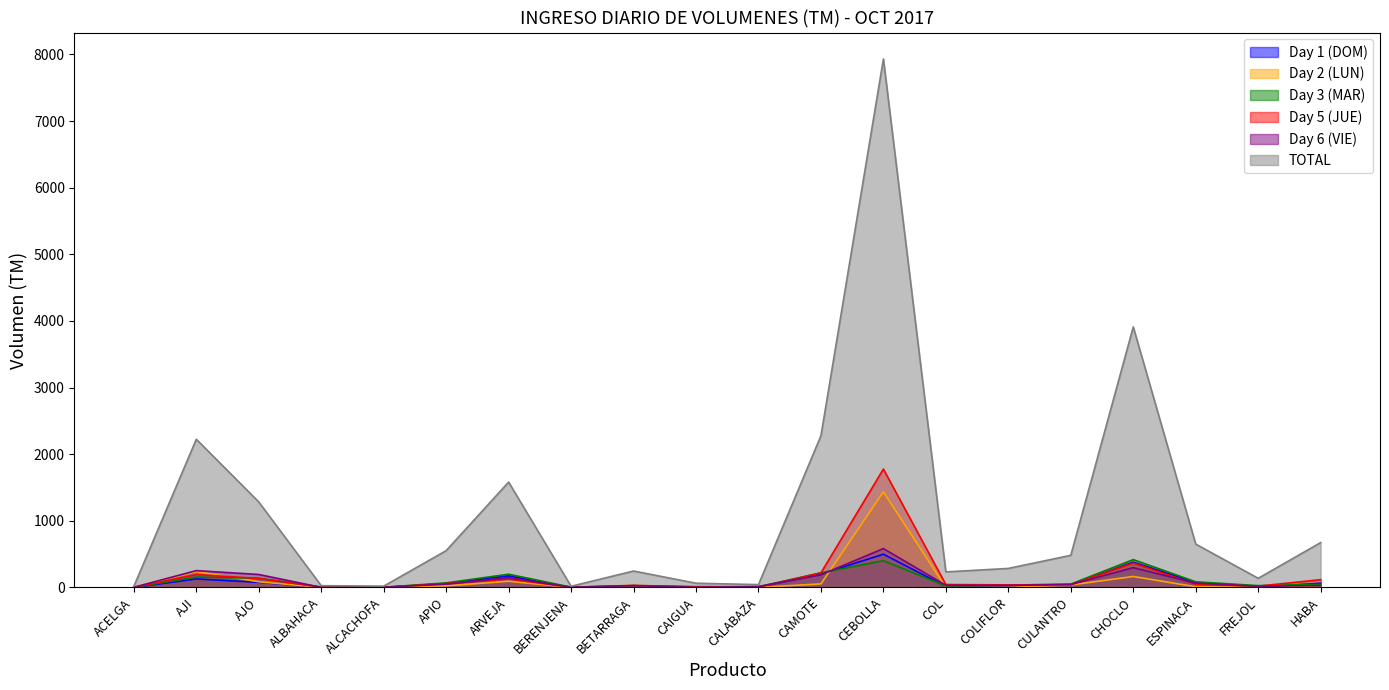

Which series changed the most between COL and HABA?

TOTAL